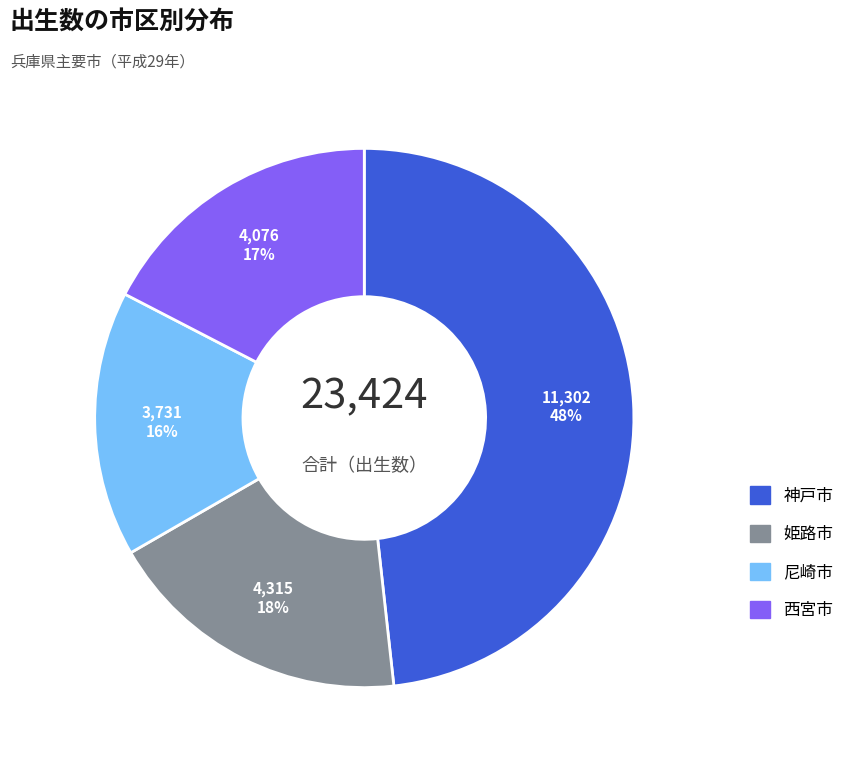

Approximately how many times larger is the value at 尼崎市 compared to 西宮市?

0.9